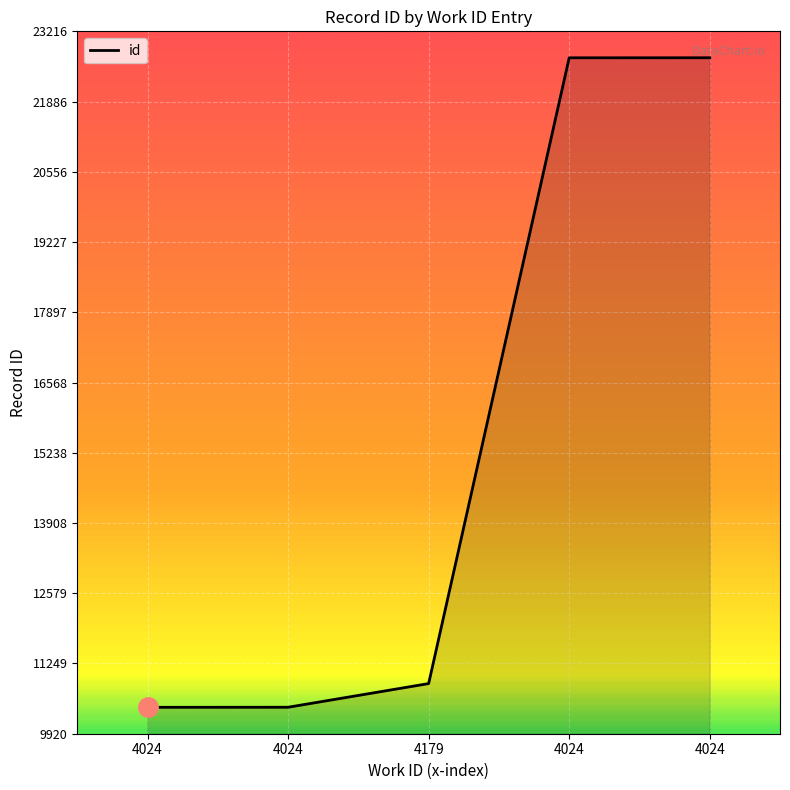

How many lines are shown in the chart?

1